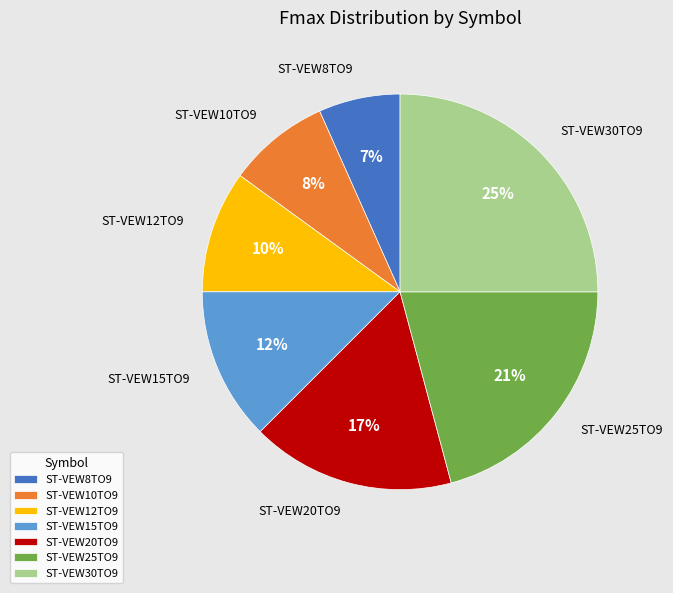

Which has a higher value, ST-VEW15TO9 or ST-VEW12TO9?

ST-VEW15TO9